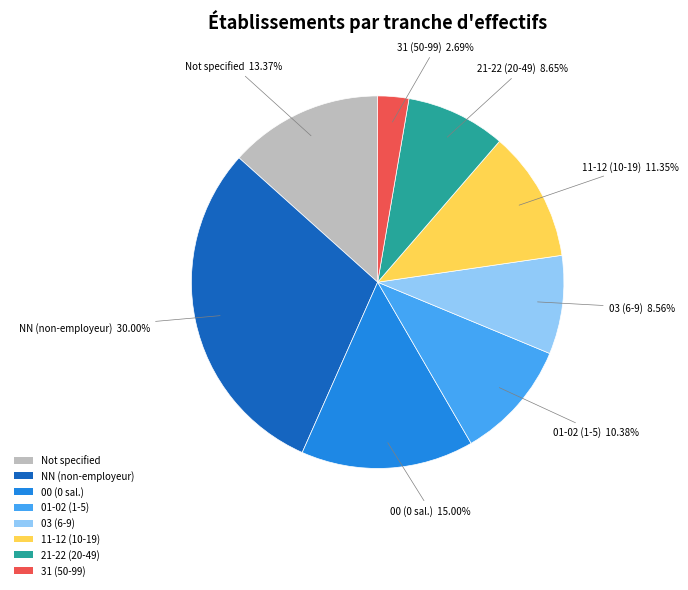

Does any single category account for the majority?

No